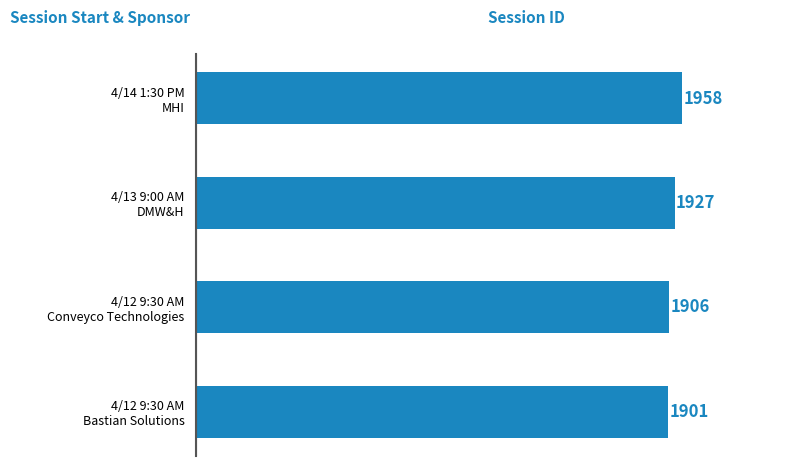

List the labels in order of value, smallest first.

4/12 9:30 AM
Bastian Solutions, 4/12 9:30 AM
Conveyco Technologies, 4/13 9:00 AM
DMW&H, 4/14 1:30 PM
MHI